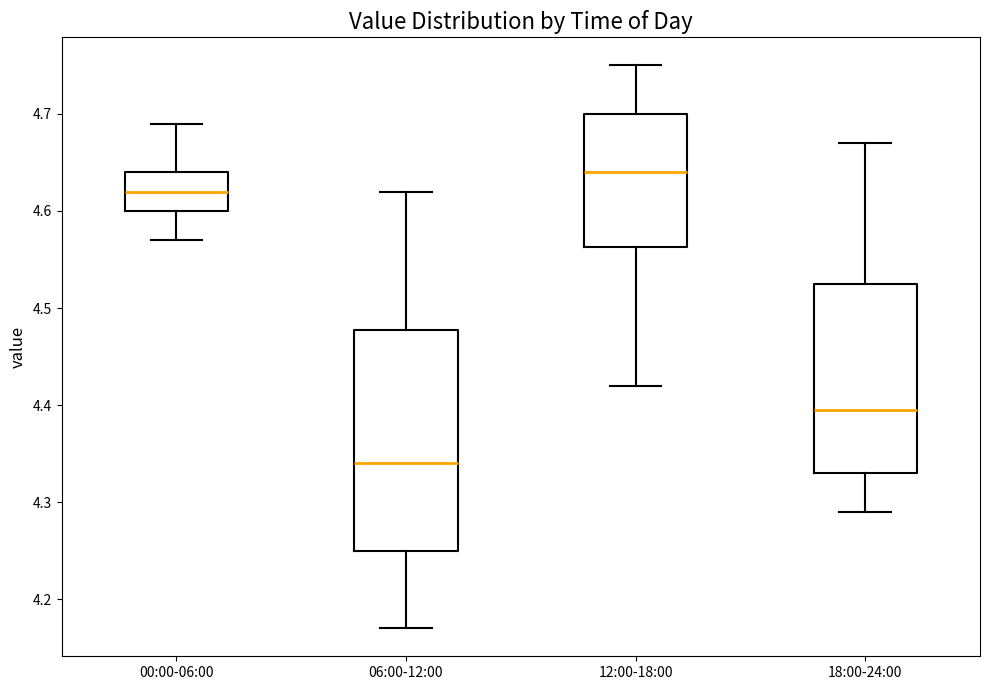

Reading left to right, read every box against the y-axis: the position of its median line, the range the box covers, and the ends of its whiskers. The values are not printed on the chart, so give them approximately, as read against the axis.

00:00-06:00: median 4.62, box 4.60 to 4.64, whiskers 4.57 to 4.69
06:00-12:00: median 4.34, box 4.25 to 4.48, whiskers 4.17 to 4.62
12:00-18:00: median 4.64, box 4.56 to 4.70, whiskers 4.42 to 4.75
18:00-24:00: median 4.40, box 4.33 to 4.53, whiskers 4.29 to 4.67